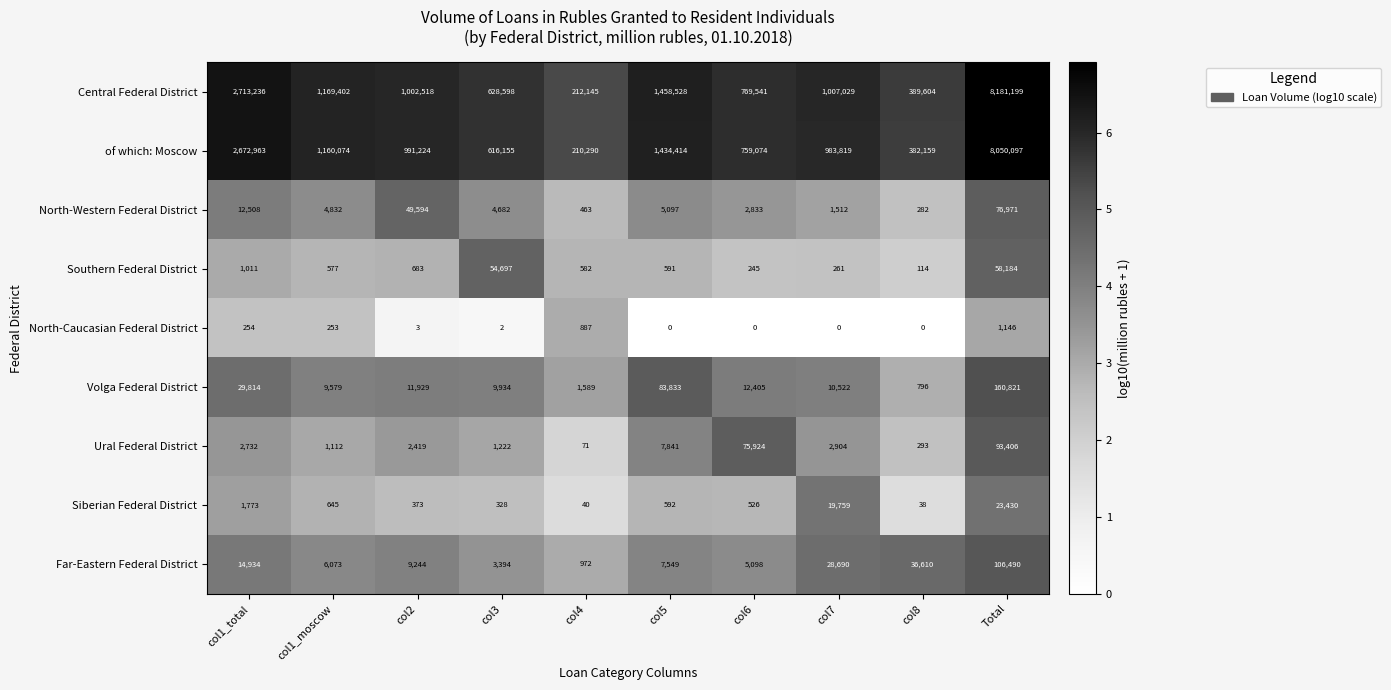

At which label is Volga Federal District closest to 80808?

col5